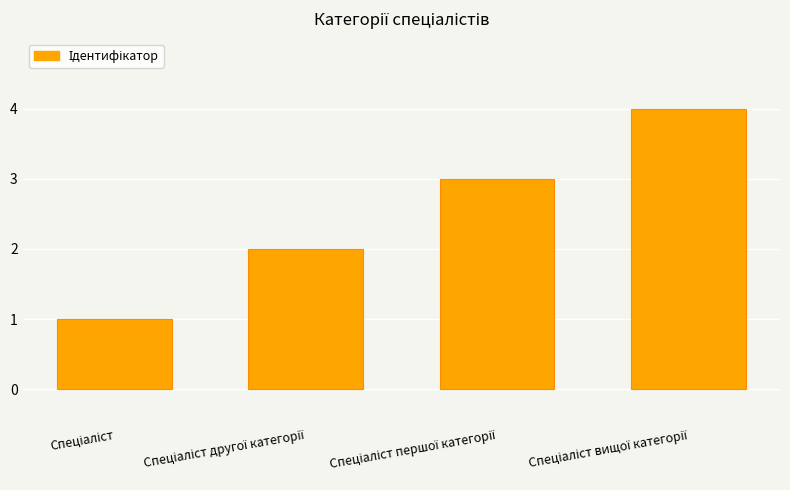

What is the greatest value displayed?

4